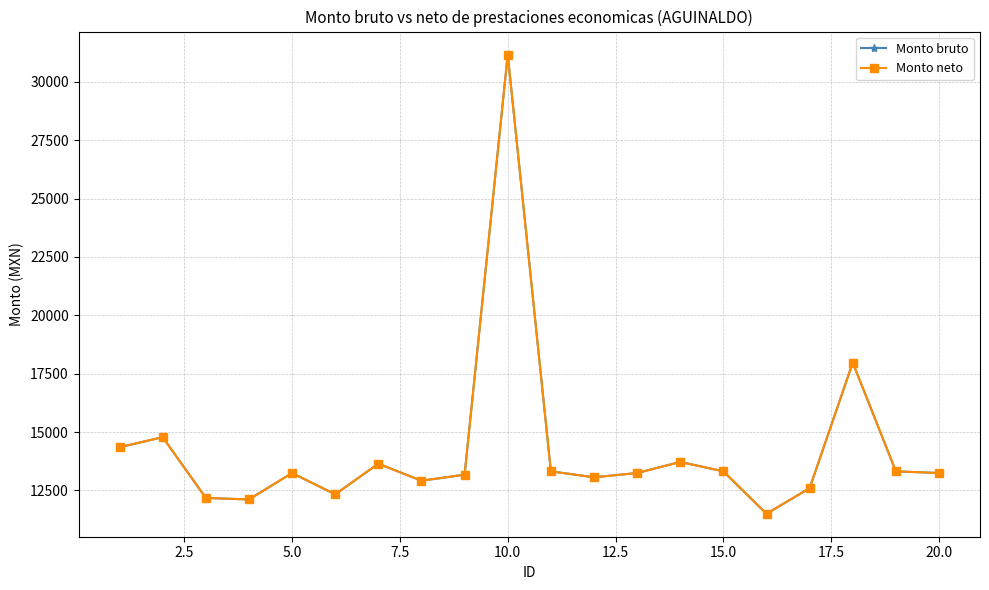

Does the chart have visible grid lines?

Yes